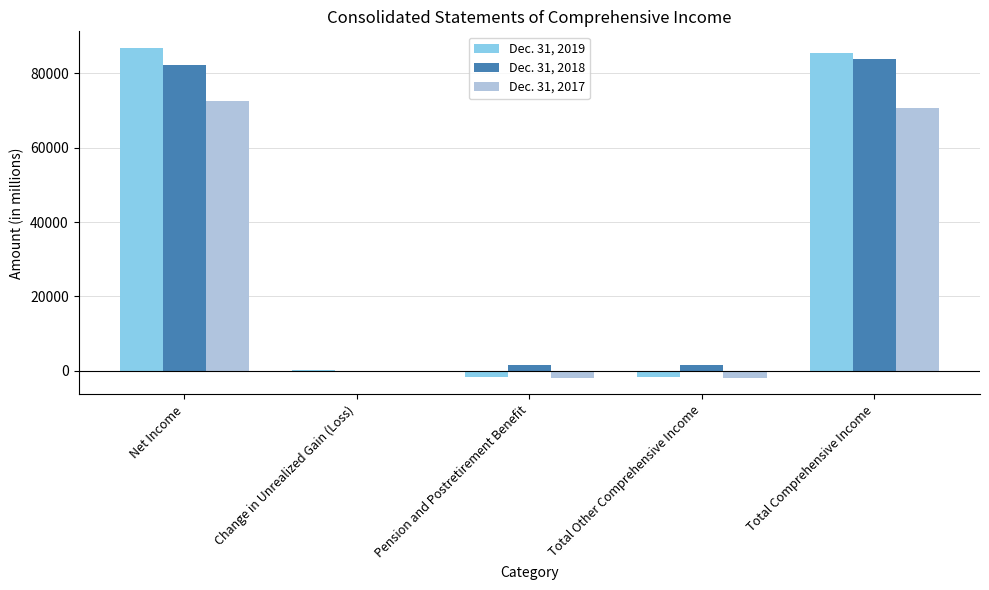

True or false: Dec. 31, 2017 has a value of 72439 at Net Income.

True